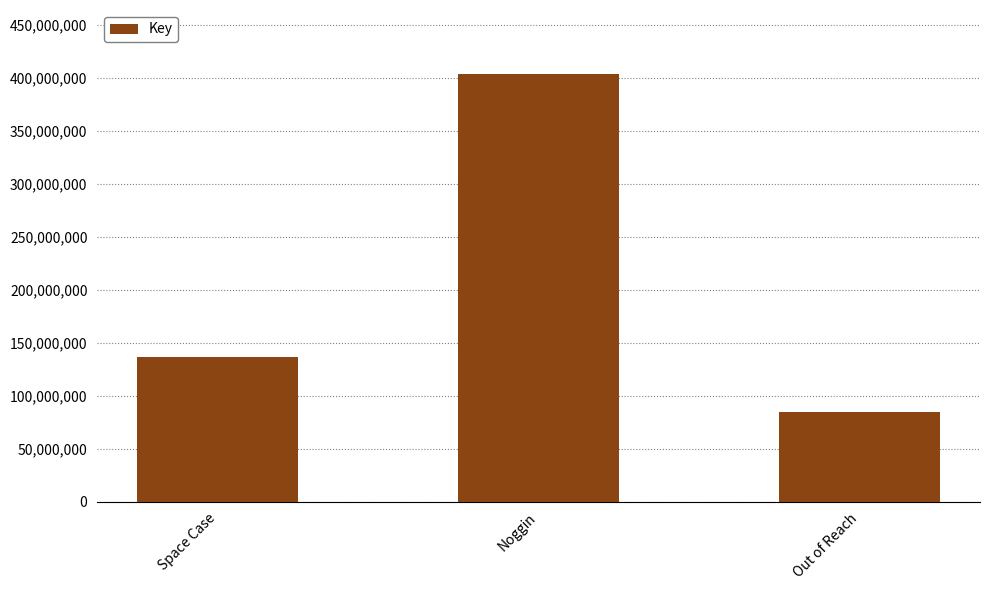

Are the bars horizontal?

No